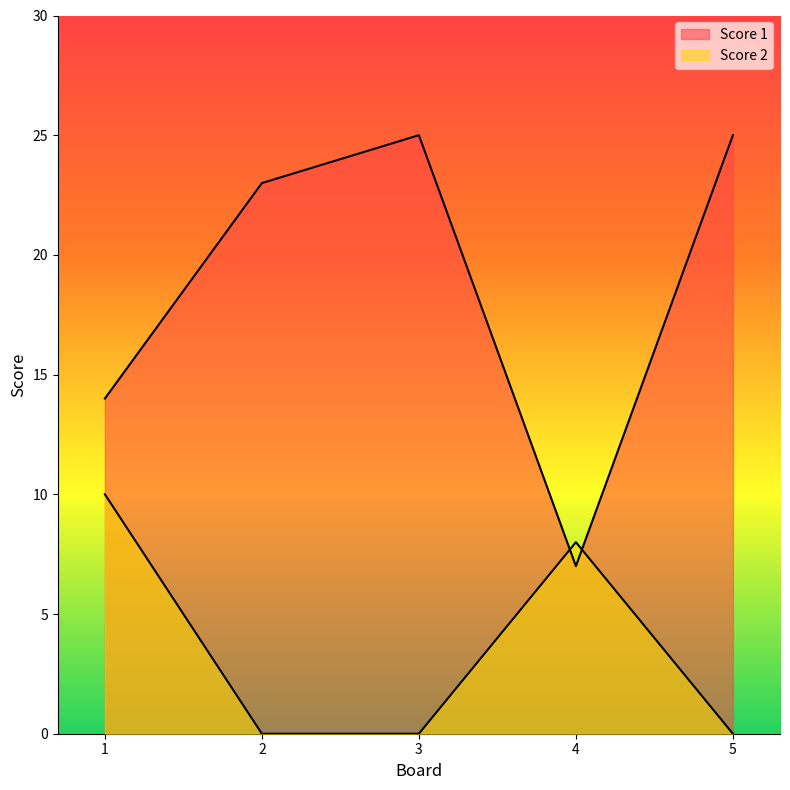

Where does the Score 1 series first go above 23?

3